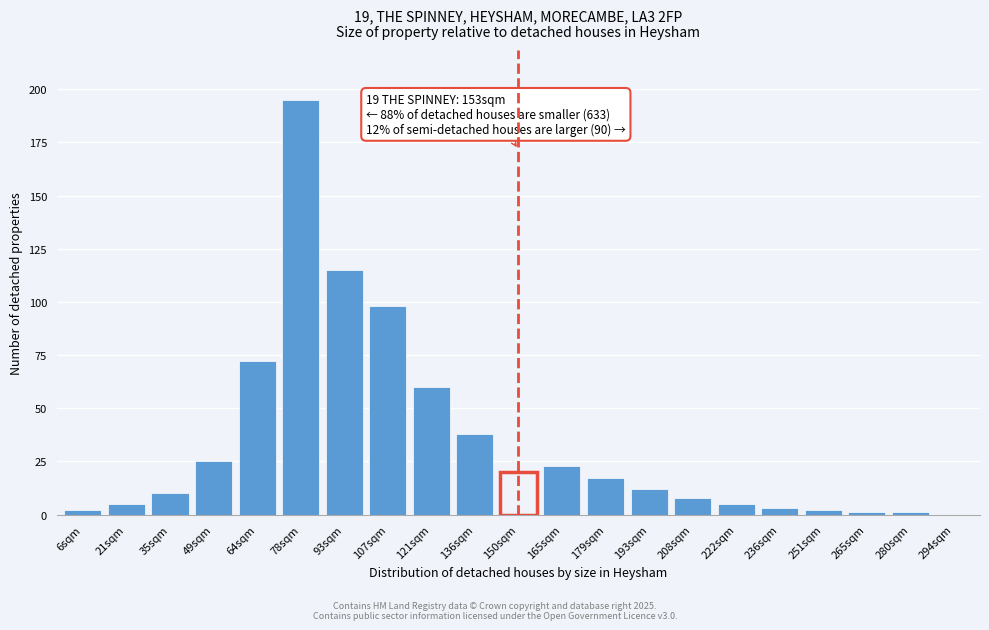

Reading left to right, extract all data points from this chart.

6sqm=2	21sqm=5	35sqm=10	49sqm=25	64sqm=72	78sqm=195	93sqm=115	107sqm=98	121sqm=60	136sqm=38	150sqm=20	165sqm=23	179sqm=17	193sqm=12	208sqm=8	222sqm=5	236sqm=3	251sqm=2	265sqm=1	280sqm=1	294sqm=0